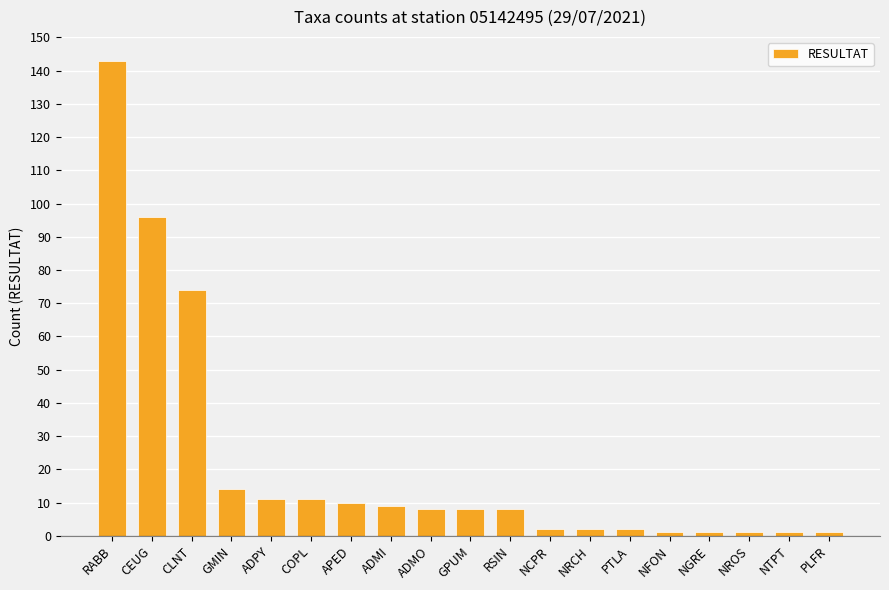

Between COPL and CLNT, which is larger?

CLNT